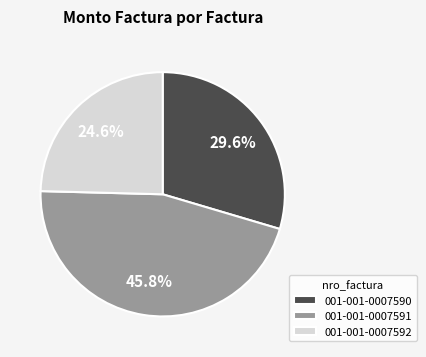

To the nearest percent, what percentage of the pie is 001-001-0007590?

30%